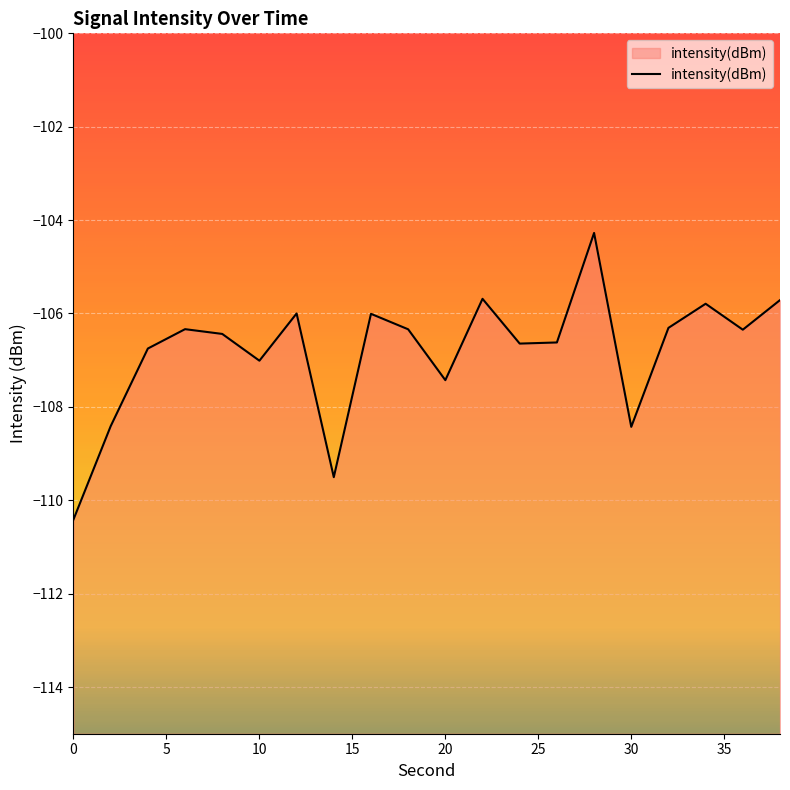

True or false: there are more than 2 points higher than both neighbors.

True